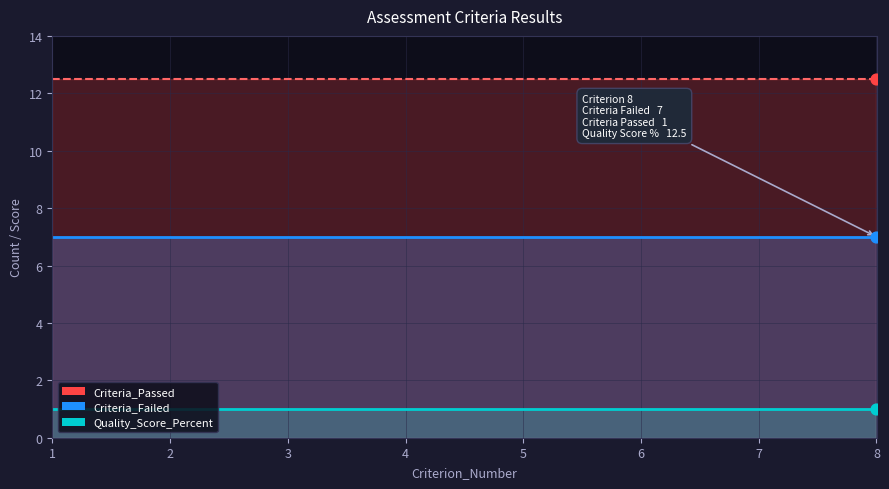

Is the value of Criteria_Passed at 5 greater than the value of Criteria_Failed at 3?

No